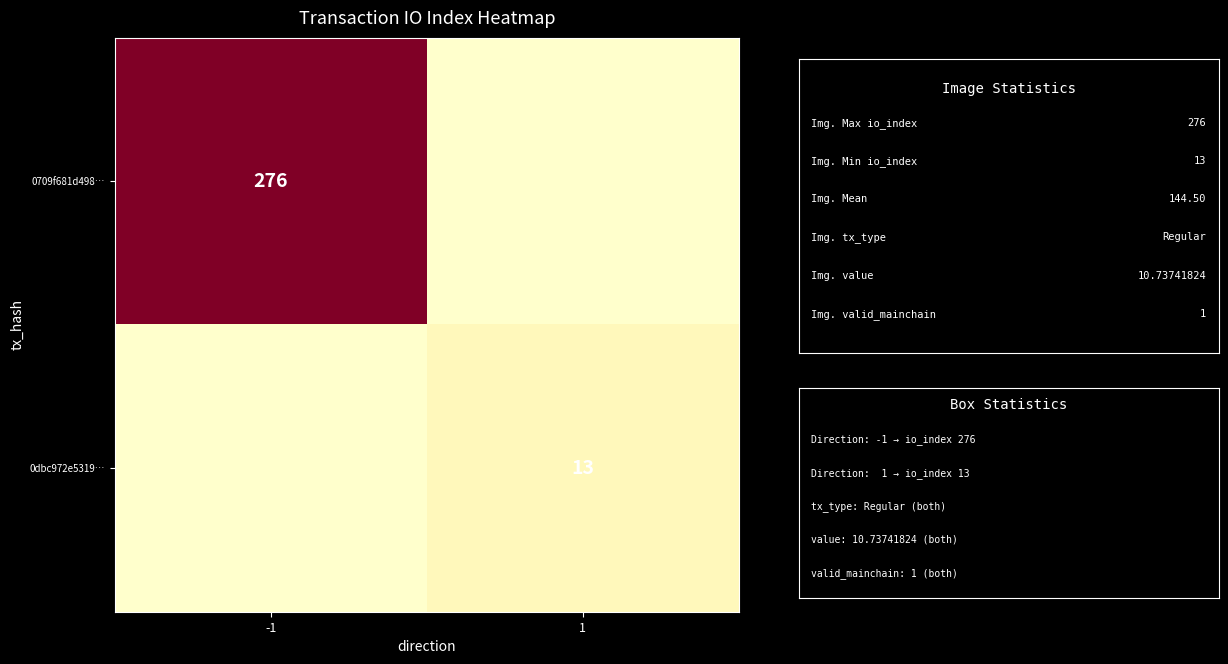

The 0dbc972e5319… series shows 18 at 1. True or false?

False